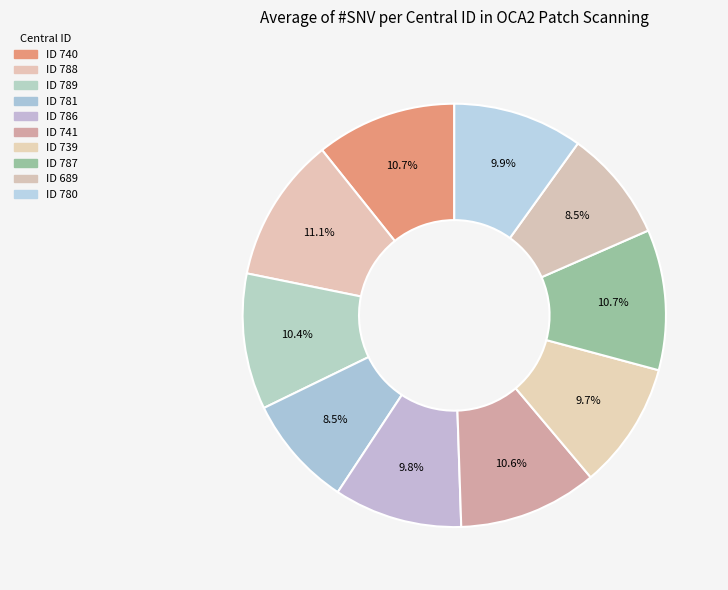

Count the number of slices in the pie.

10